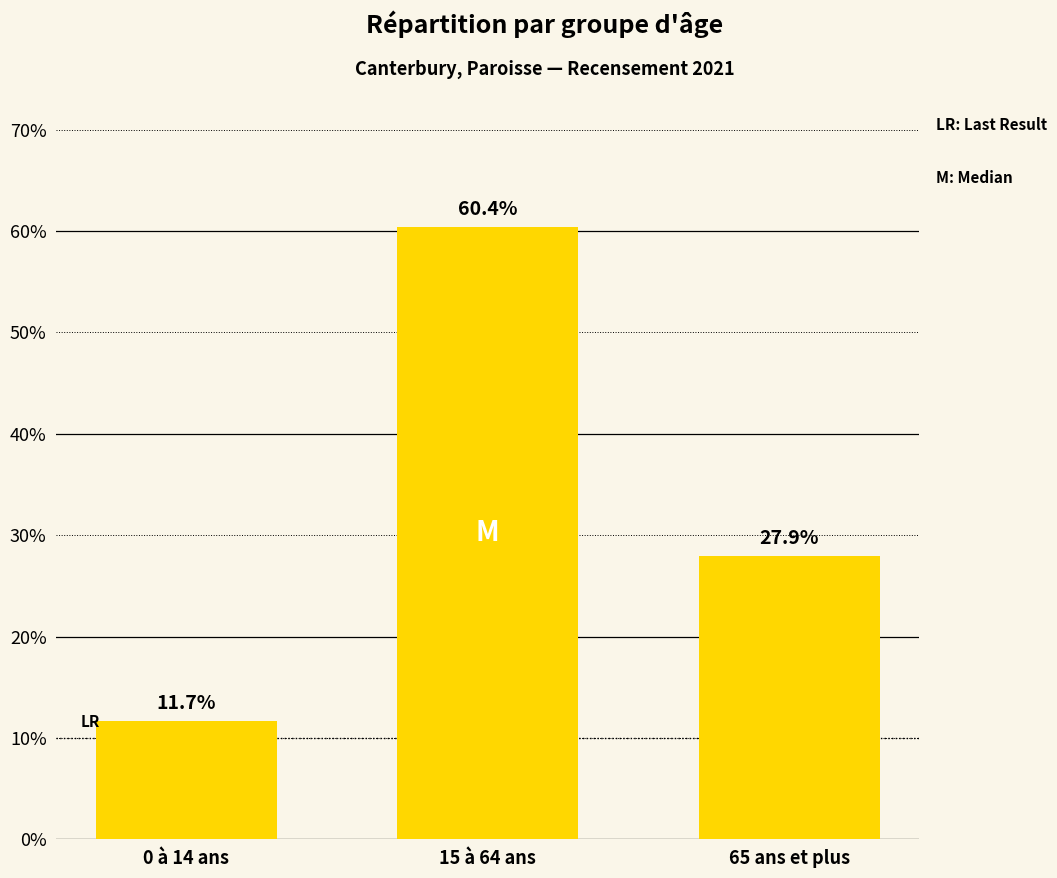

List the labels in order of value, largest first.

15 à 64 ans, 65 ans et plus, 0 à 14 ans